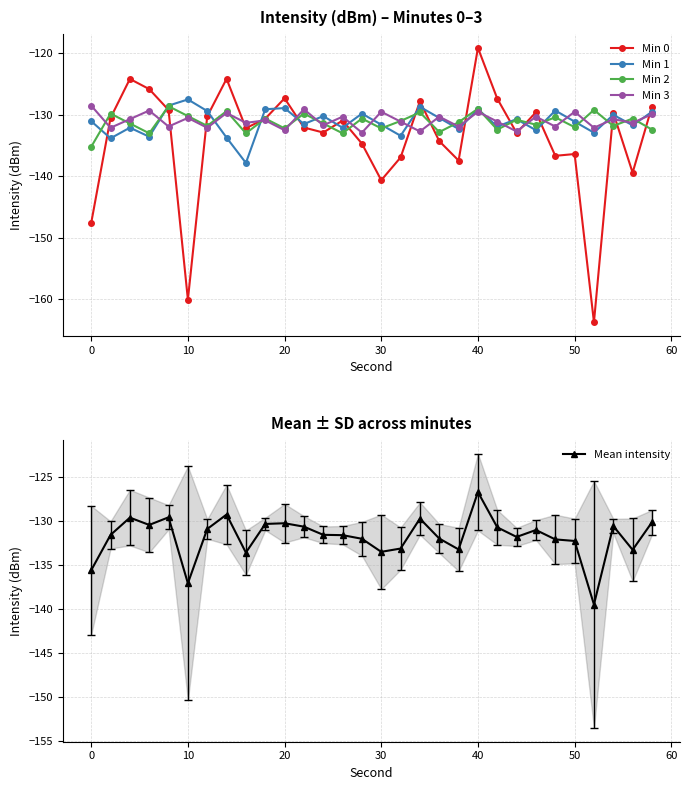

True or false: Min 0 has more than 2 interior local peaks.

True